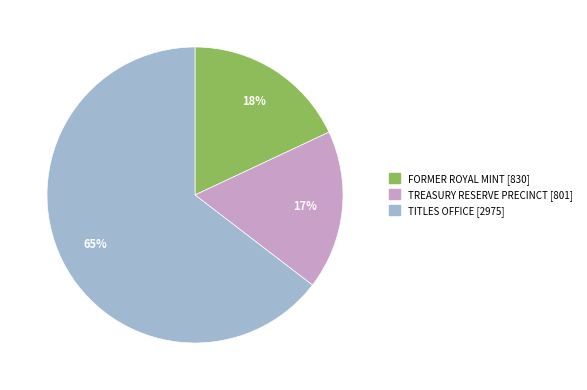

What is the smallest slice in the pie chart?

TREASURY RESERVE PRECINCT